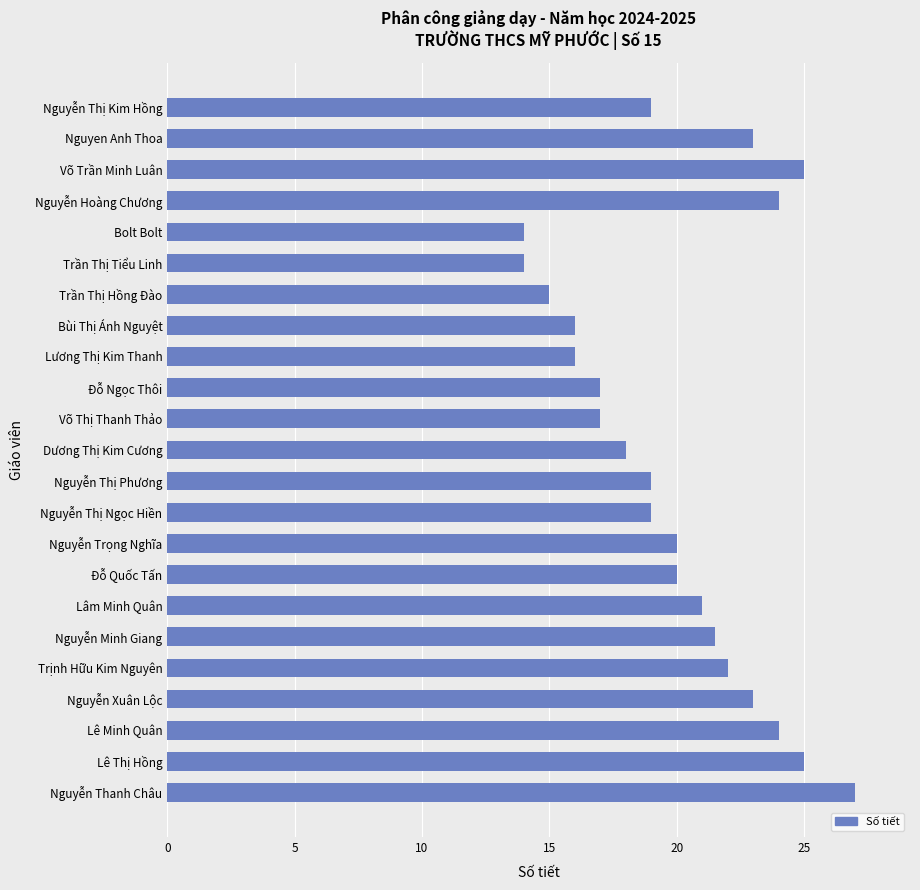

Reading bottom to top, extract all data points from this chart.

Nguyễn Thanh Châu=27.0	Lê Thị Hồng=25.0	Lê Minh Quân=24.0	Nguyễn Xuân Lộc=23.0	Trịnh Hữu Kim Nguyên=22.0	Nguyễn Minh Giang=21.5	Lâm Minh Quân=21.0	Đỗ Quốc Tấn=20.0	Nguyễn Trọng Nghĩa=20.0	Nguyễn Thị Ngọc Hiền=19.0	Nguyễn Thị Phương=19.0	Dương Thị Kim Cương=18.0	Võ Thị Thanh Thảo=17.0	Đỗ Ngọc Thôi=17.0	Lương Thị Kim Thanh=16.0	Bùi Thị Ánh Nguyệt=16.0	Trần Thị Hồng Đào=15.0	Trần Thị Tiểu Linh=14.0	Bolt Bolt=14.0	Nguyễn Hoàng Chương=24.0	Võ Trần Minh Luân=25.0	Nguyen Anh Thoa=23.0	Nguyễn Thị Kim Hồng=19.0